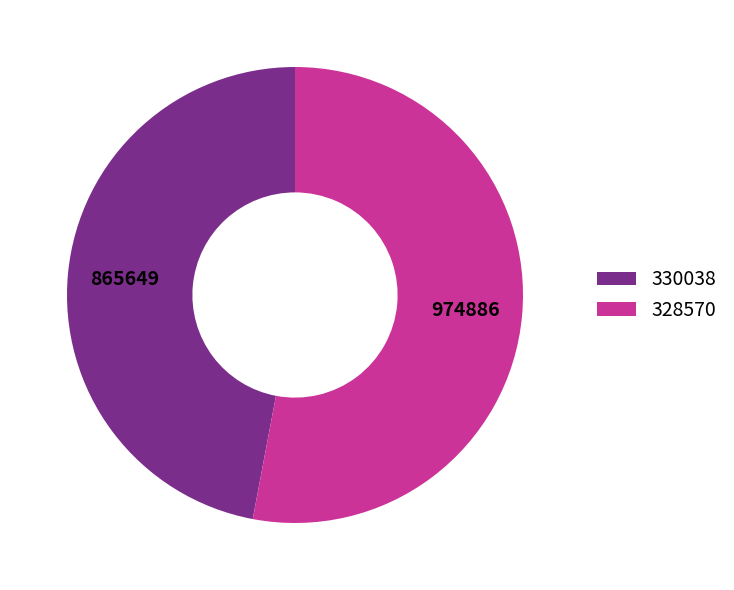

True or false: 328570 accounts for 46% of the total.

False